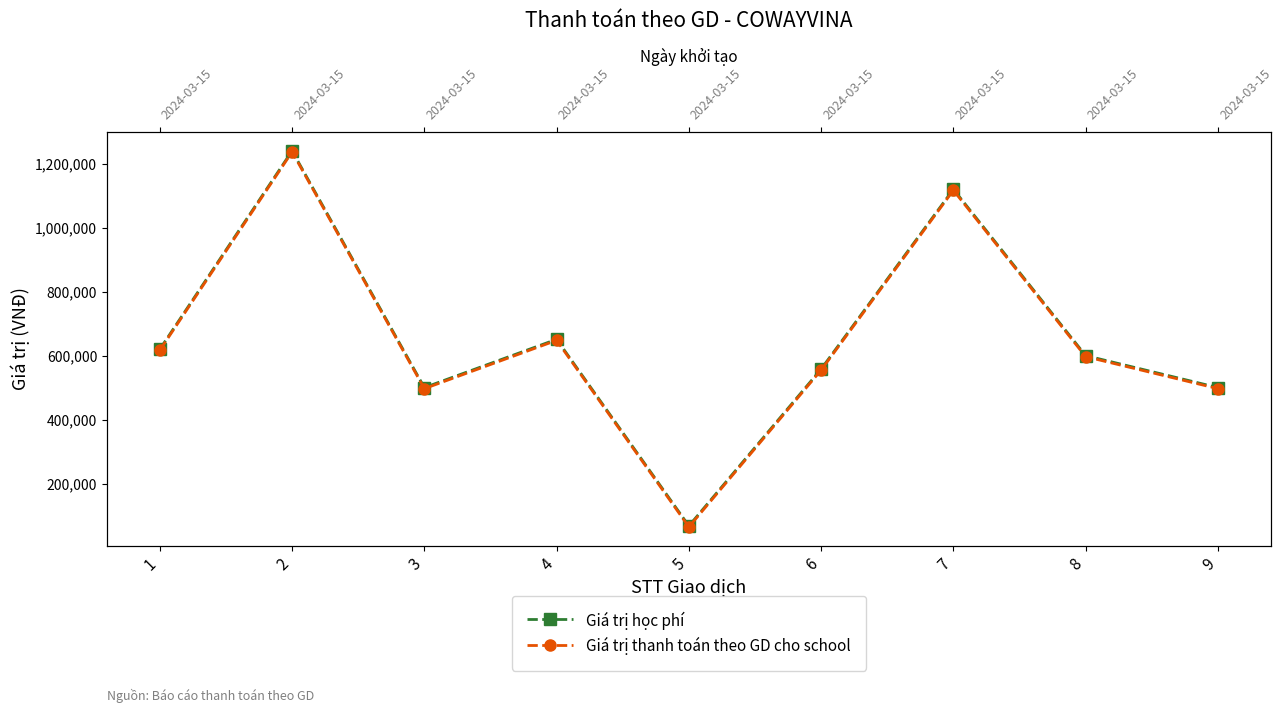

Which label corresponds to the largest value in the chart?

2